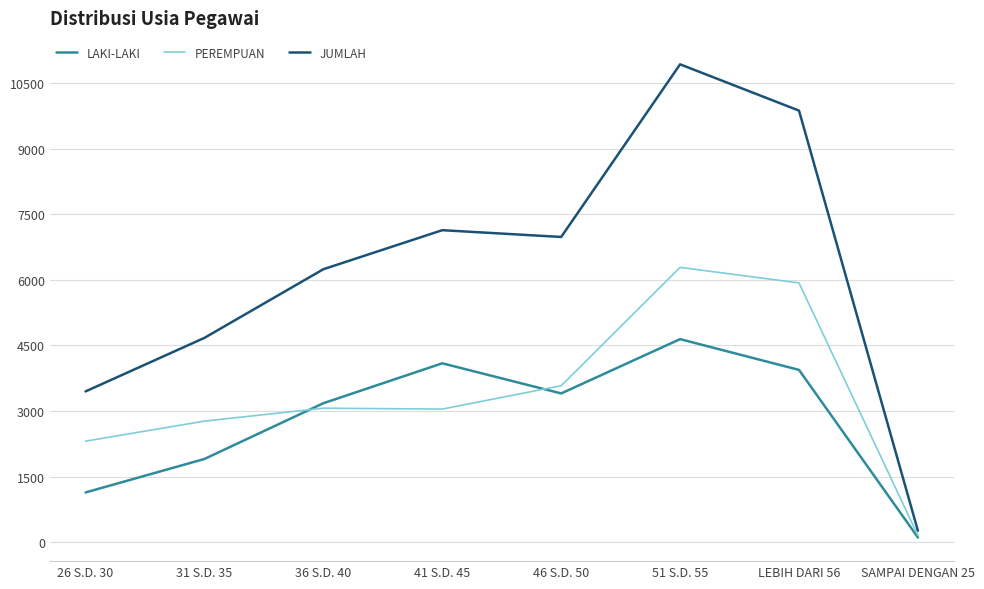

The value of LAKI-LAKI at 31 S.D. 35 is 1008. True or false?

False